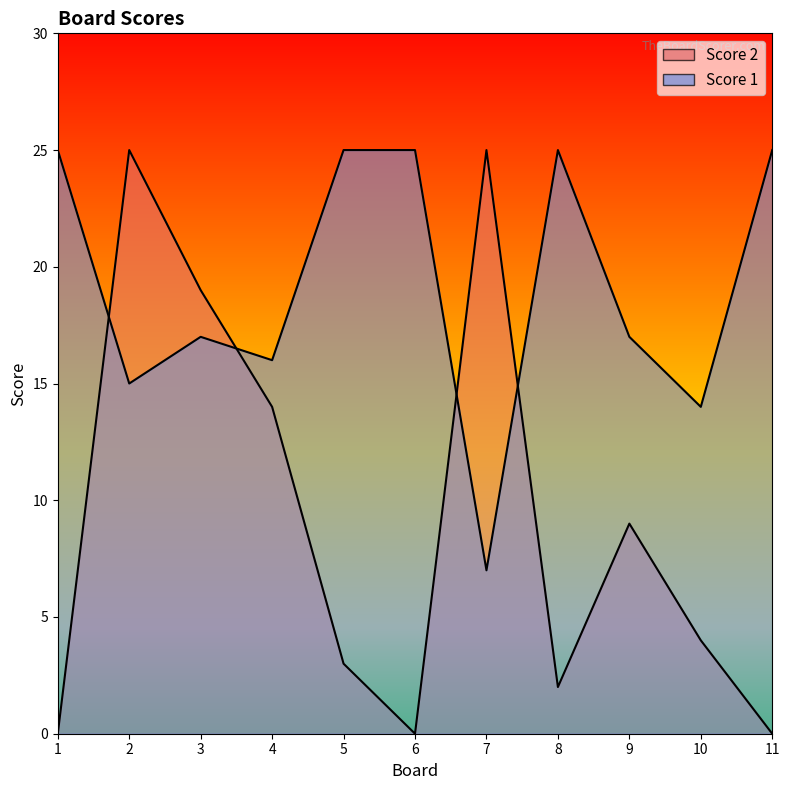

In Score 1, how many points are lower than both neighbors (excluding endpoints)?

4